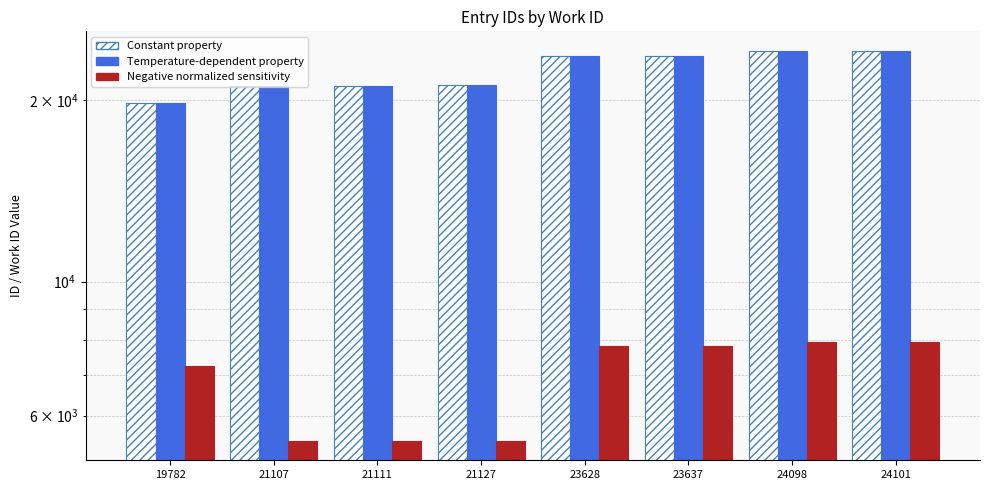

What is the average value of the Temperature-dependent property series?

22324